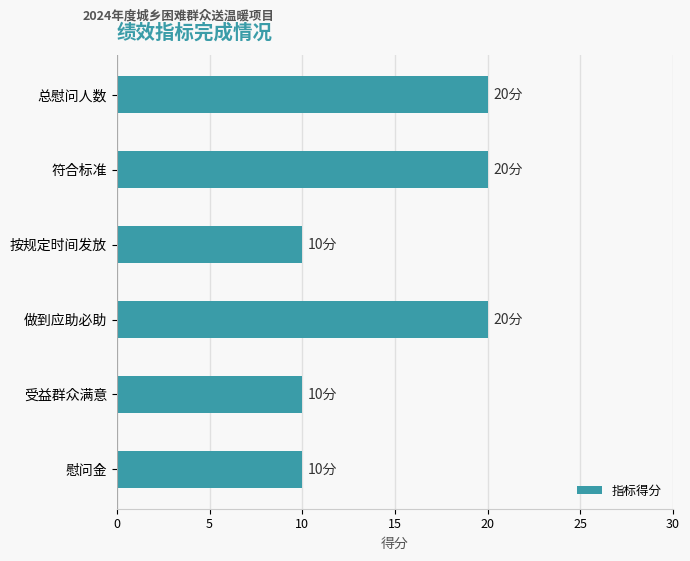

What is the label of the 3rd bar from the bottom?

做到应助必助